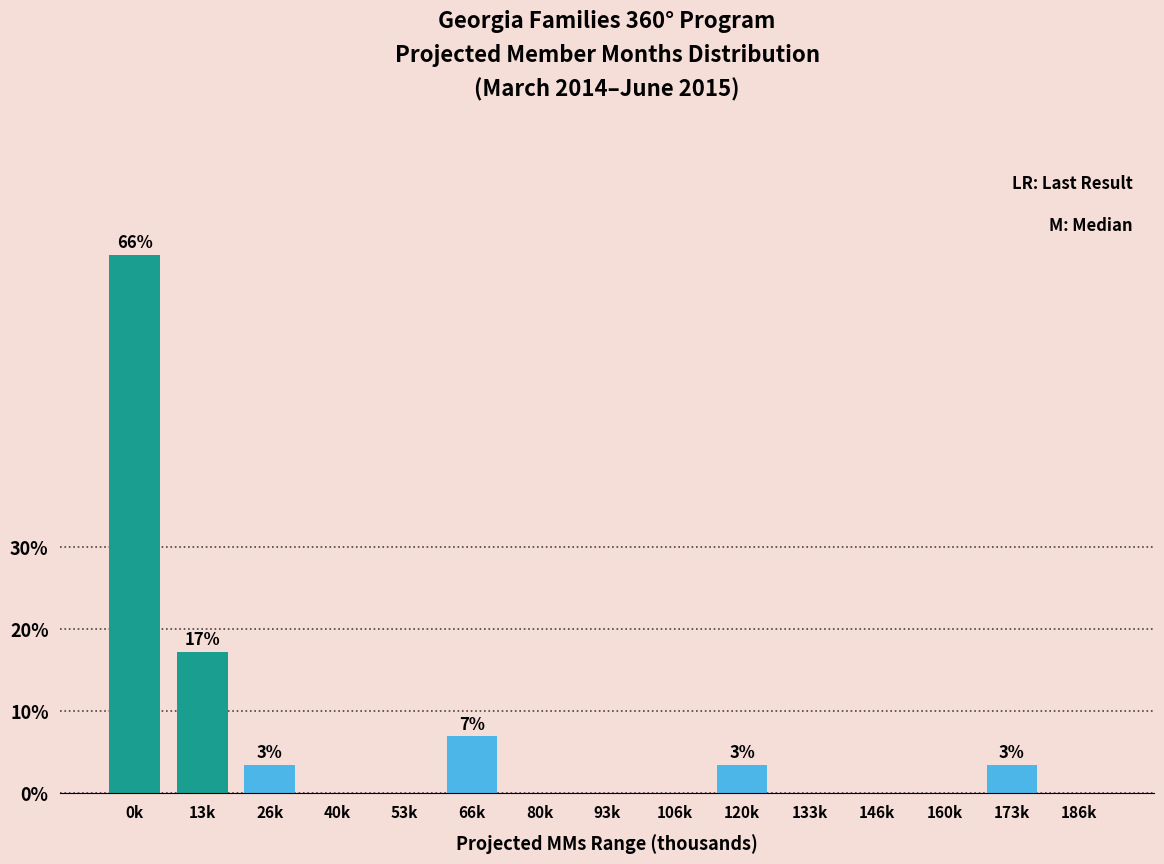

Reading left to right, what are all the values shown in this chart?

0k=65.5	13k=17.2	26k=3.4	40k=0.0	53k=0.0	66k=6.9	80k=0.0	93k=0.0	106k=0.0	120k=3.4	133k=0.0	146k=0.0	160k=0.0	173k=3.4	186k=0.0